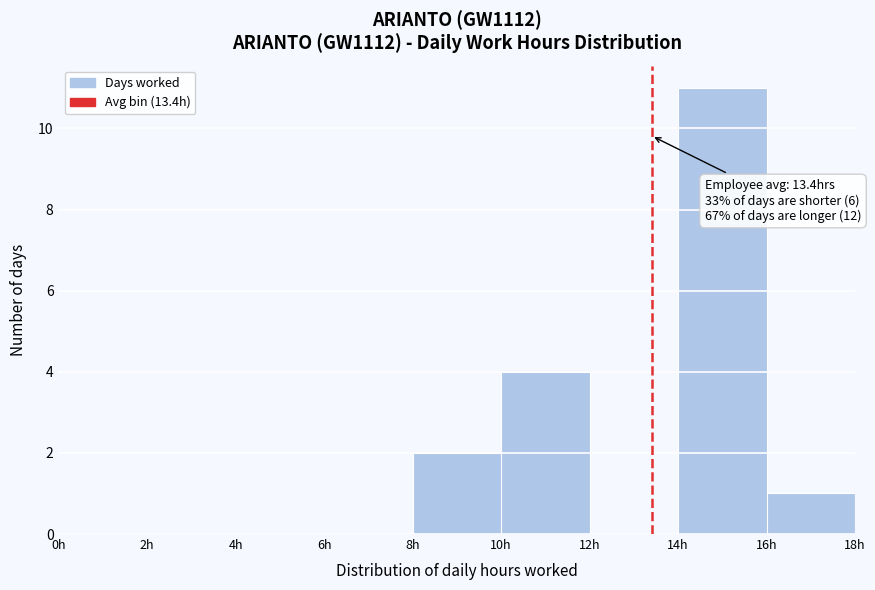

Over which range of the x-axis is the bar tallest?

14 to 16